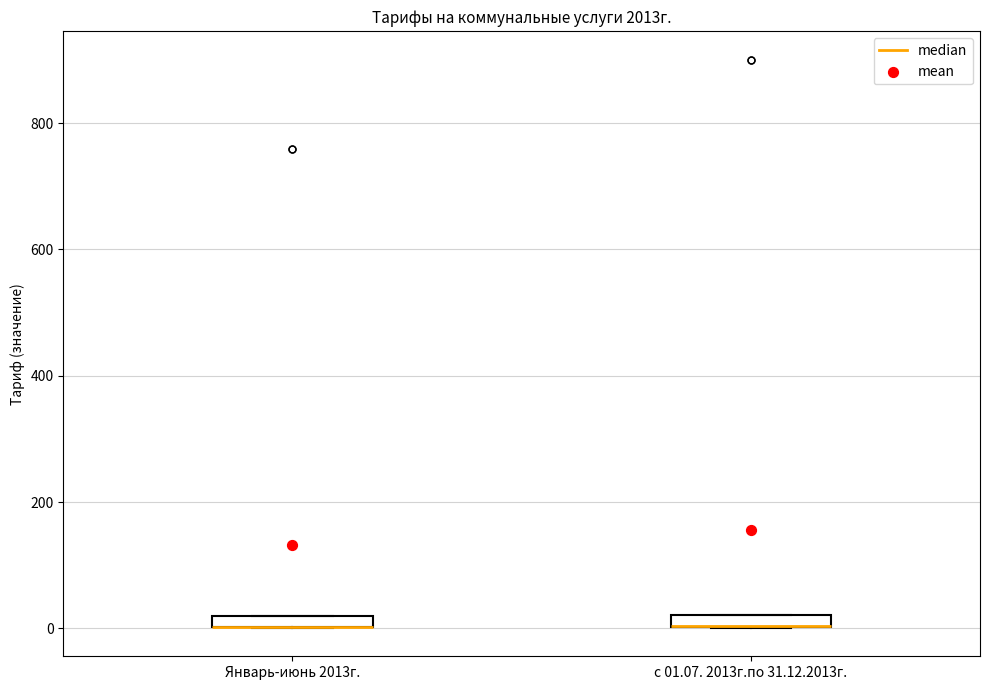

Where is the lower edge of the box for Январь-июнь 2013г. on the y-axis? The values are not printed on the chart, so give them approximately, as read against the axis.

0